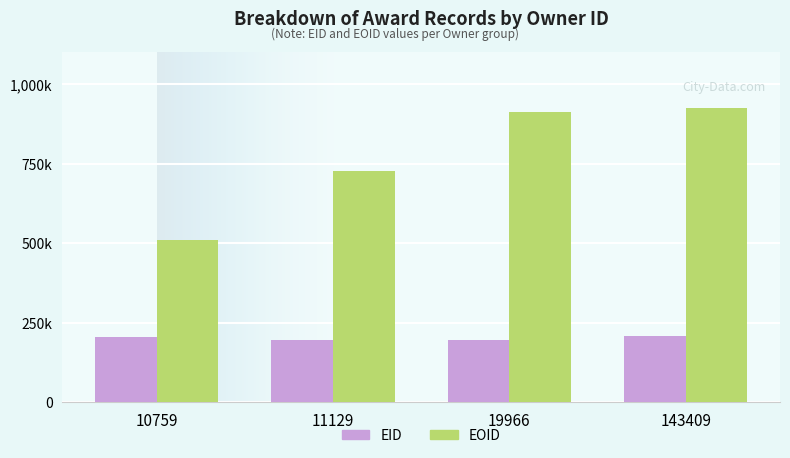

Rank the series at 10759 from highest to lowest value.

EOID, EID